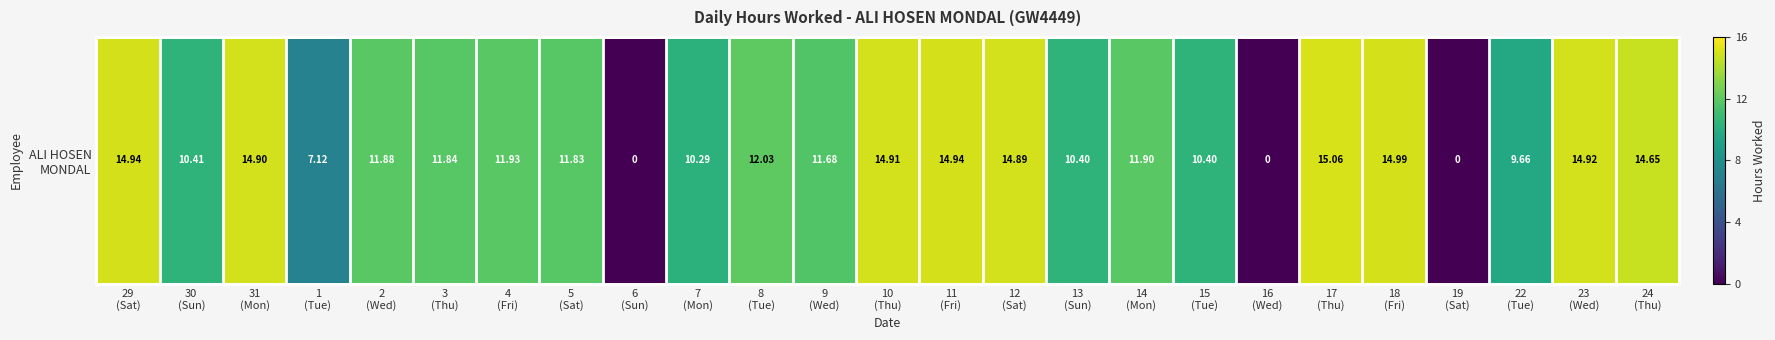

Reading left to right, what are all the values shown in this chart?

14.9	10.4	14.9	7.1	11.9	11.8	11.9	11.8	0.0	10.3	12.0	11.7	14.9	14.9	14.9	10.4	11.9	10.4	0.0	15.1	15.0	0.0	9.7	14.9	14.7